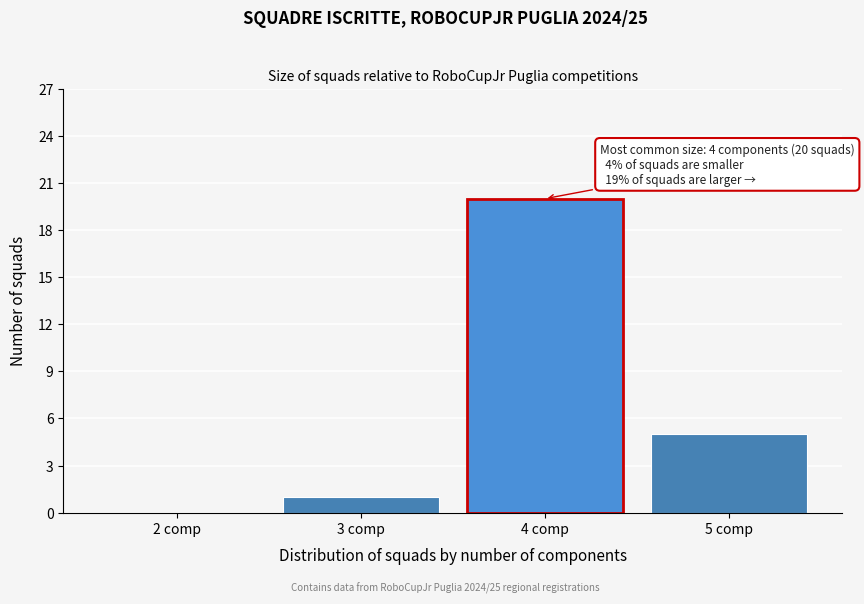

Reading left to right, extract all data points from this chart.

2 comp=0	3 comp=1	4 comp=20	5 comp=5